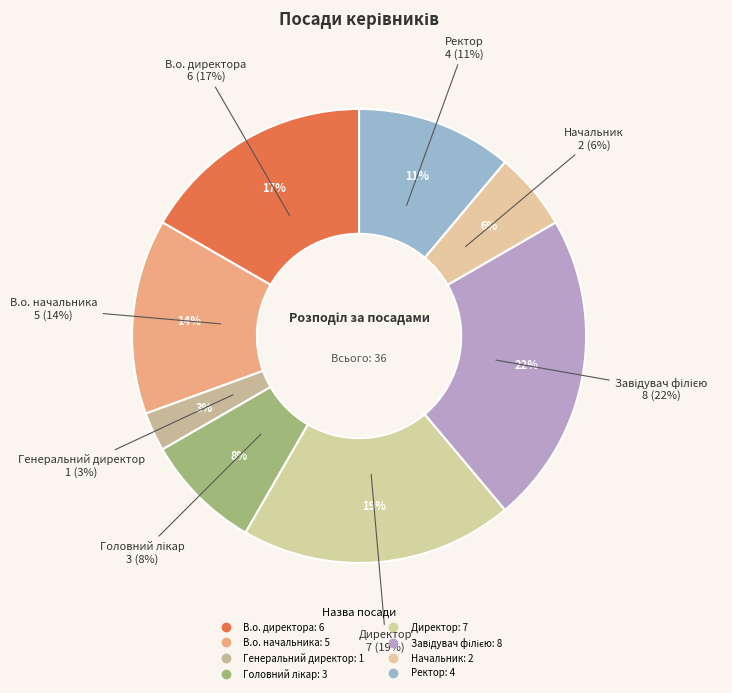

What percentage do Директор and Генеральний директор together represent?

22.2%